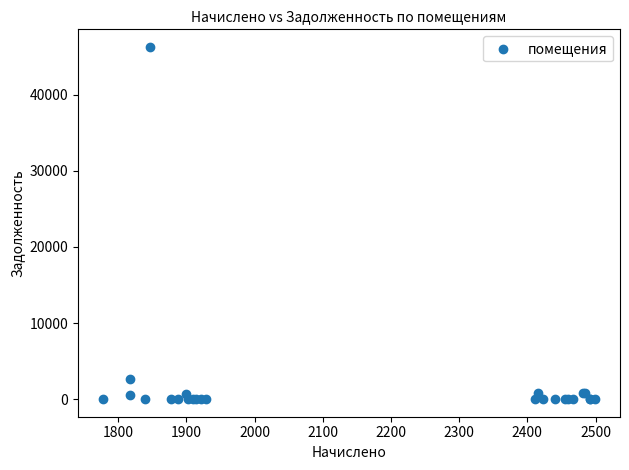

What Y value in the scatter plot is closest to 23138?

2608.9